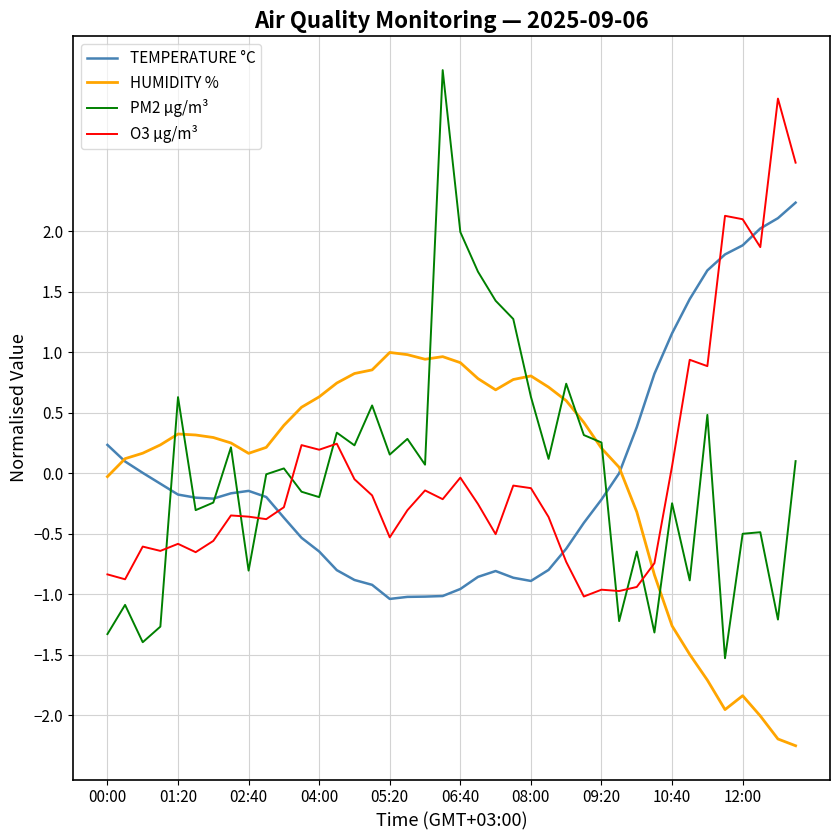

Which series has the largest range (max minus min)?

PM2 µg/m³